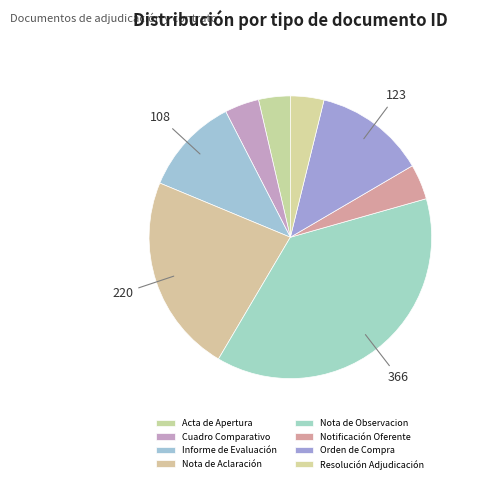

How many segments does this pie chart have?

8